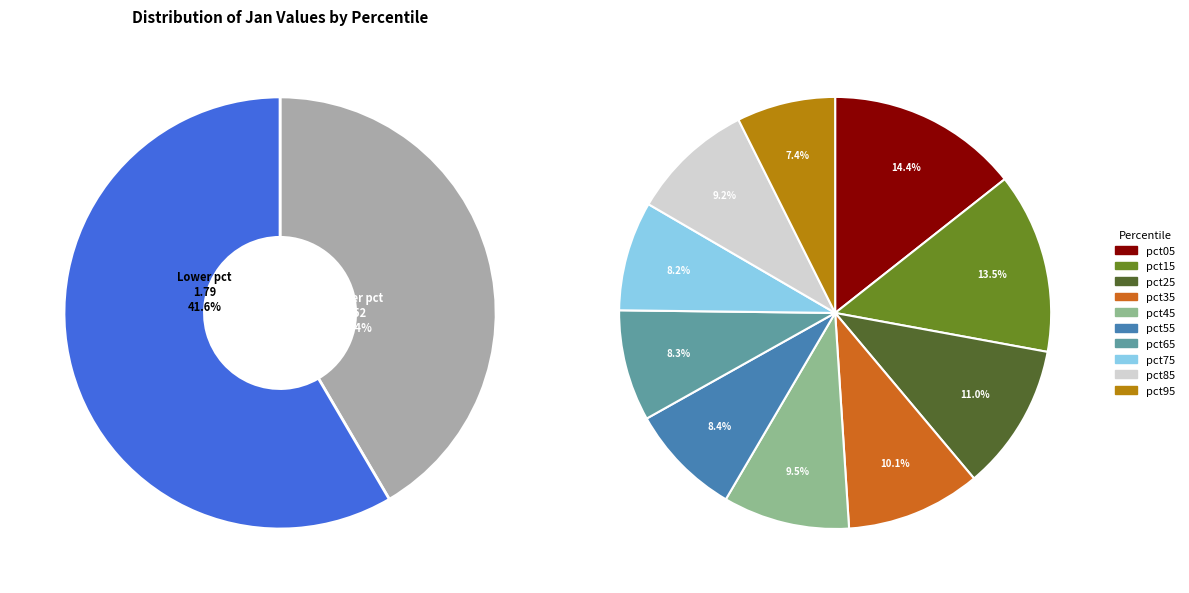

Does pct15 account for over 50% of the chart?

No